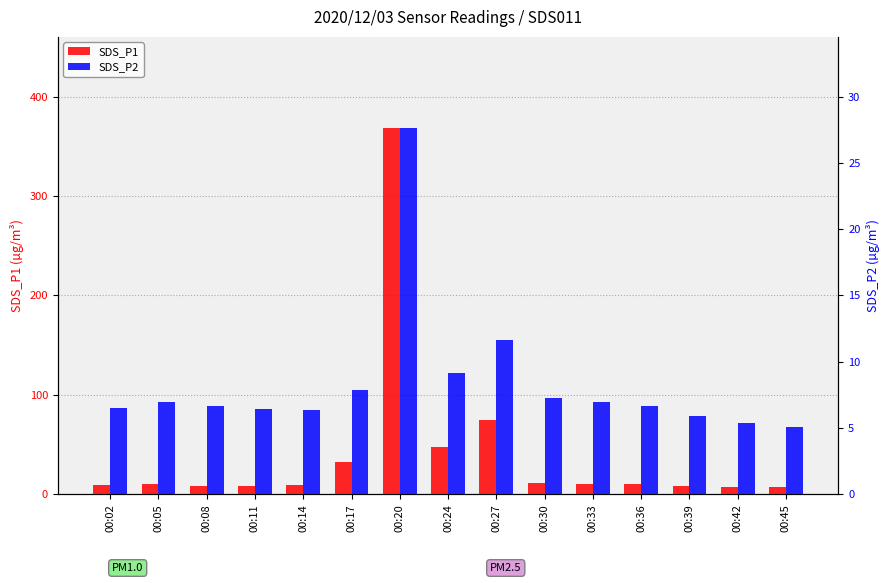

The SDS_P1 series shows 10.3 at 00:36. True or false?

True